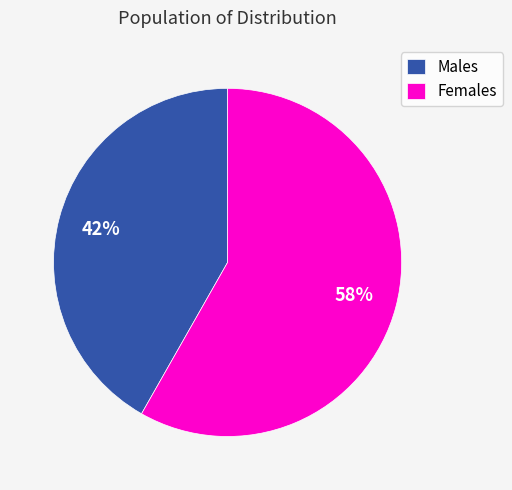

Between Males and Females, which is larger?

Females